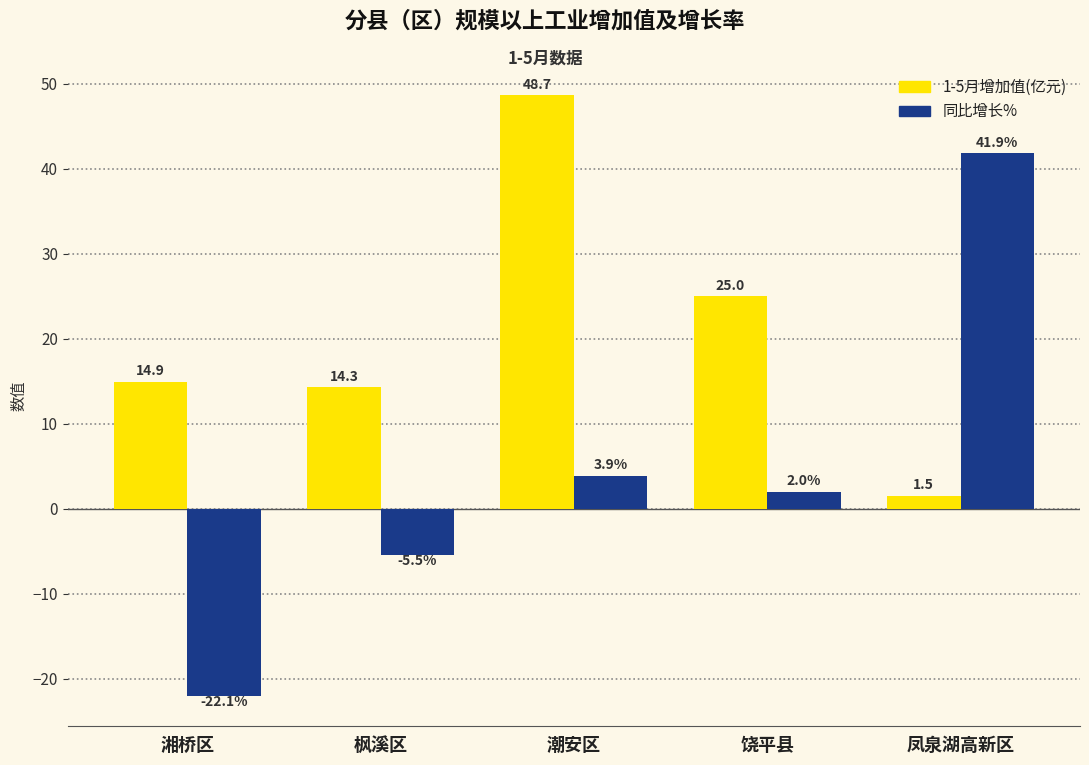

What is the highest value of the 1-5月增加值(亿元) series?

48.7